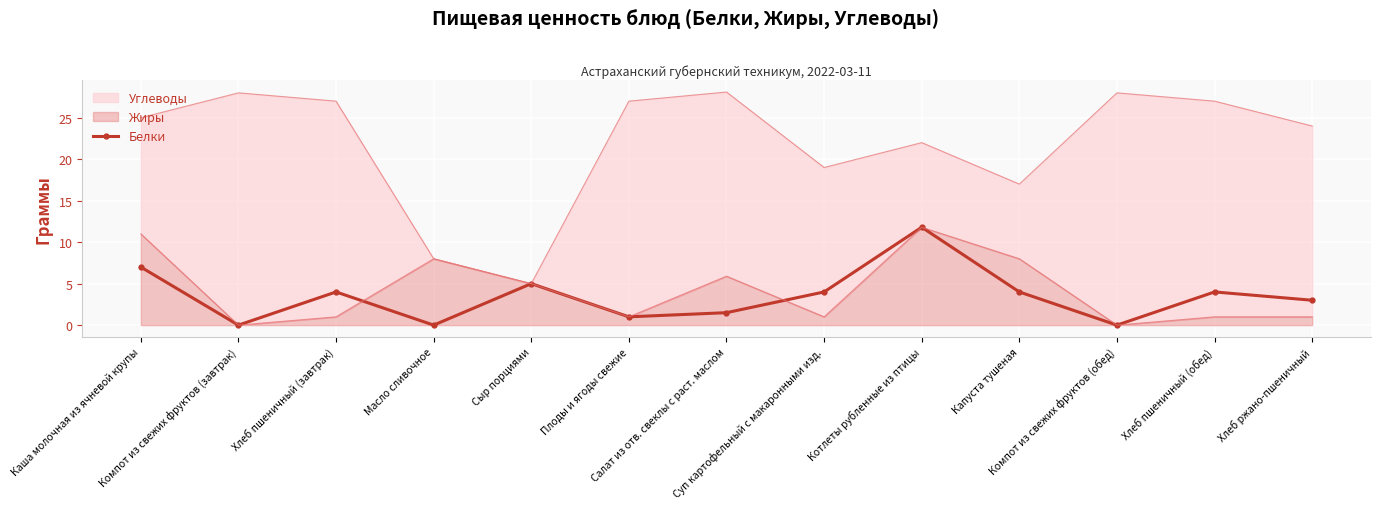

How many values are above zero?

10